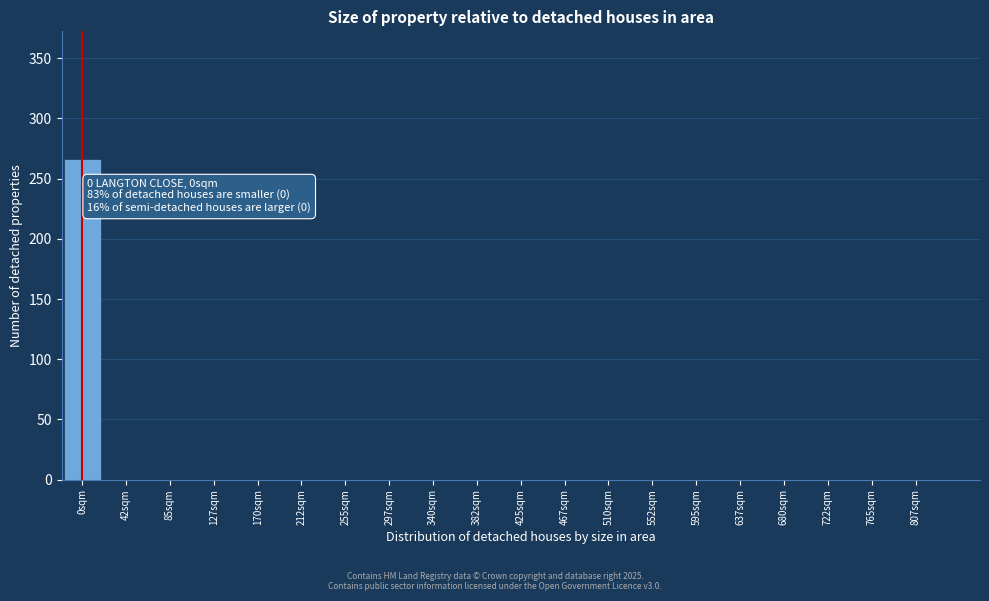

Reading left to right, list all the values displayed in this chart.

0sqm=266	42sqm=0	85sqm=0	127sqm=0	170sqm=0	212sqm=0	255sqm=0	297sqm=0	340sqm=0	382sqm=0	425sqm=0	467sqm=0	510sqm=0	552sqm=0	595sqm=0	637sqm=0	680sqm=0	722sqm=0	765sqm=0	807sqm=0